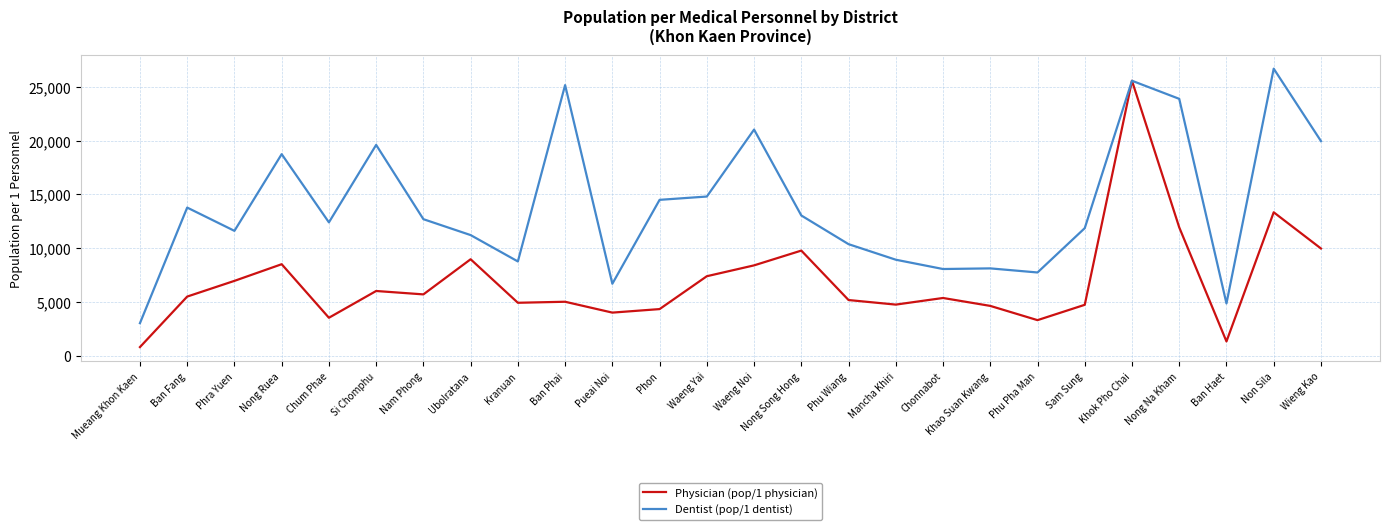

Between Phu Pha Man and Sam Sung, which series saw the biggest shift?

Dentist (pop/1 dentist)